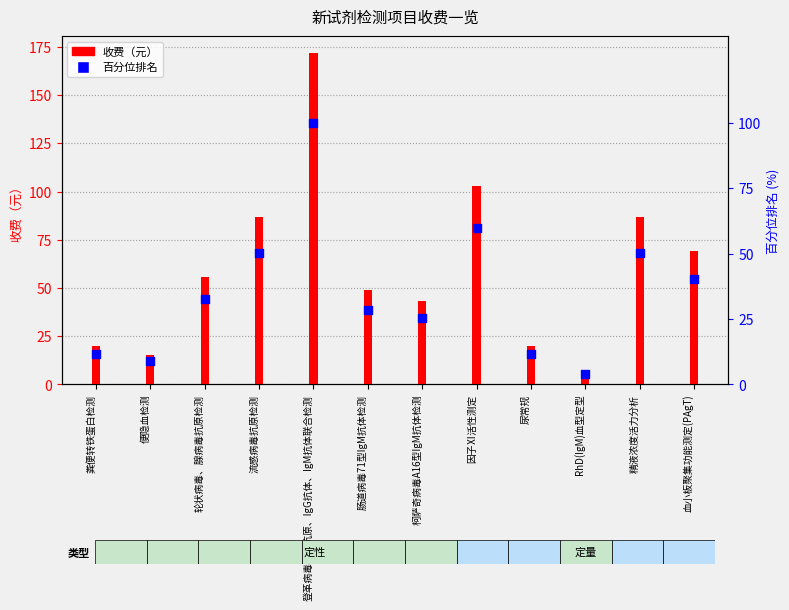

Which series reaches the minimum Y coordinate?

百分位排名